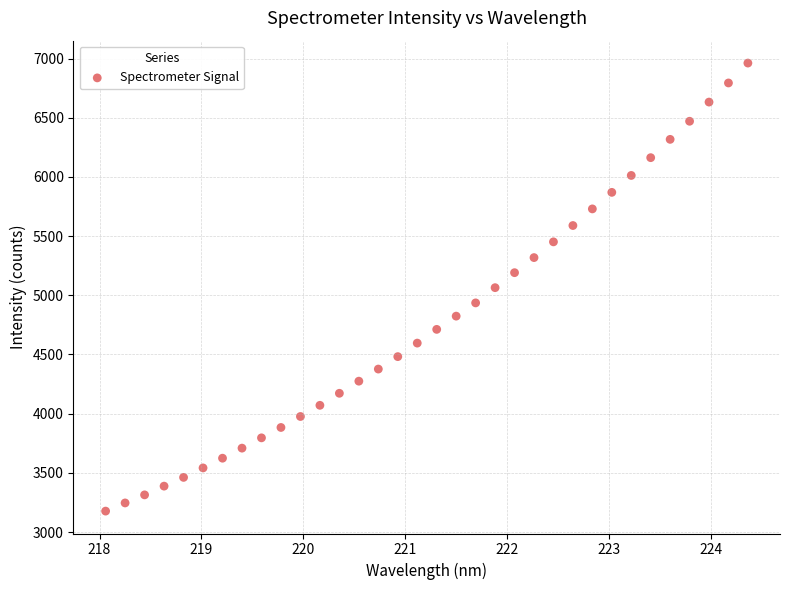

What is the range of X values (max minus min)?

6.3